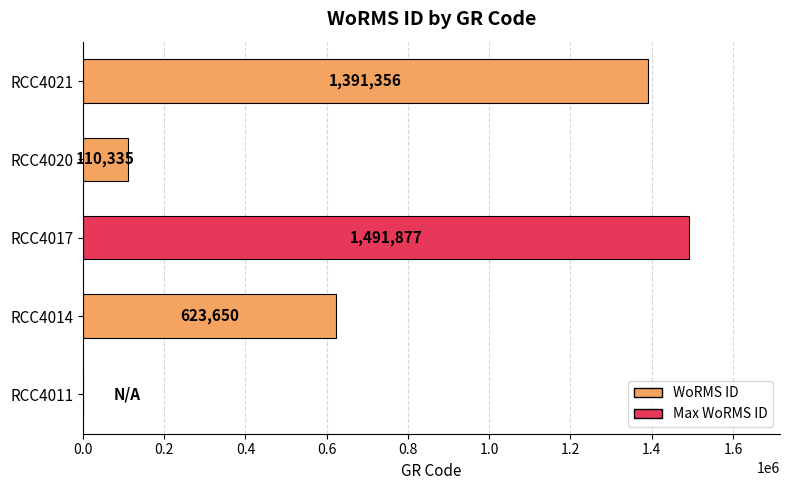

Is it true that the value at RCC4011 is 0?

True